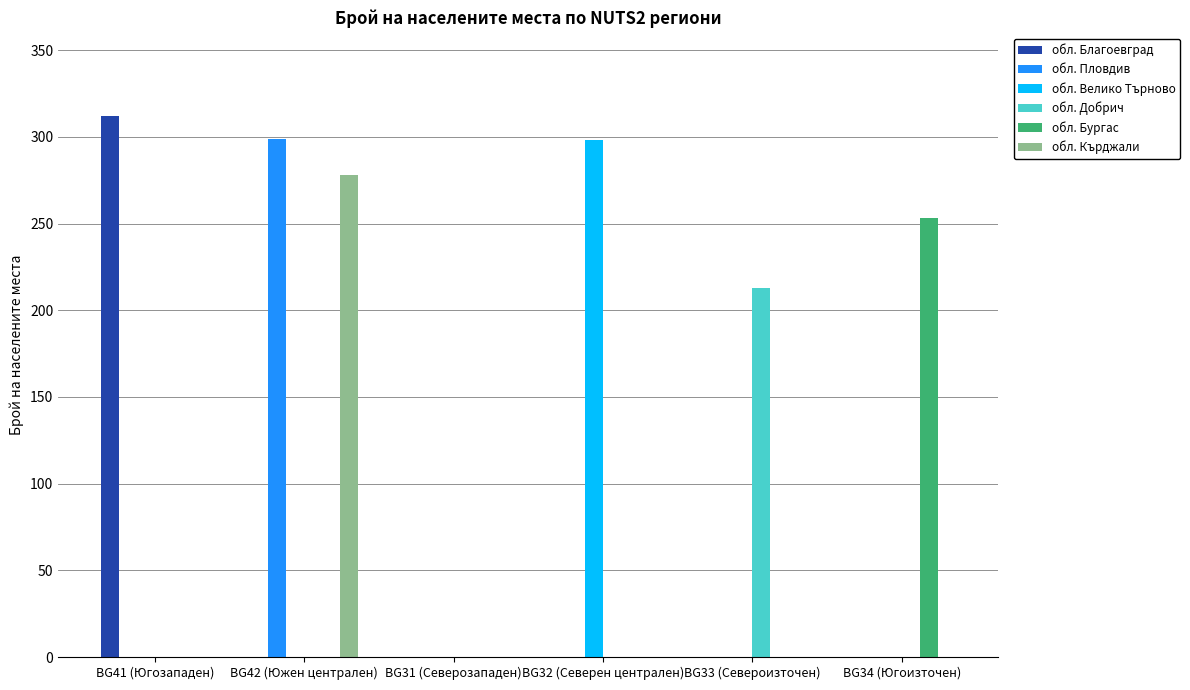

At which category is the sum across all series the highest?

BG42 (Южен централен)